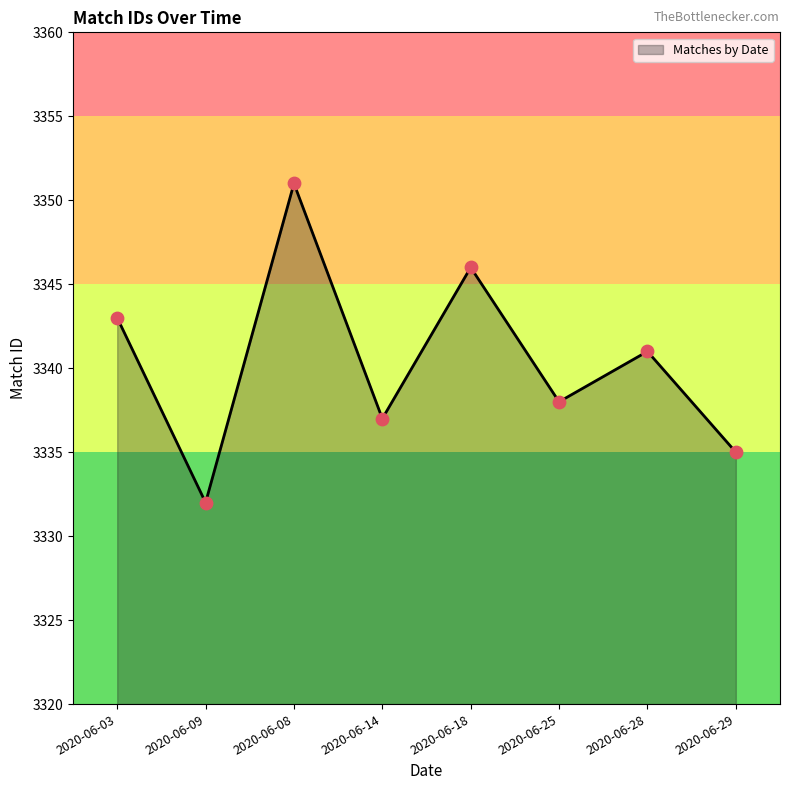

What is the ratio of the value at 2020-06-14 to the value at 2020-06-18?

1.0